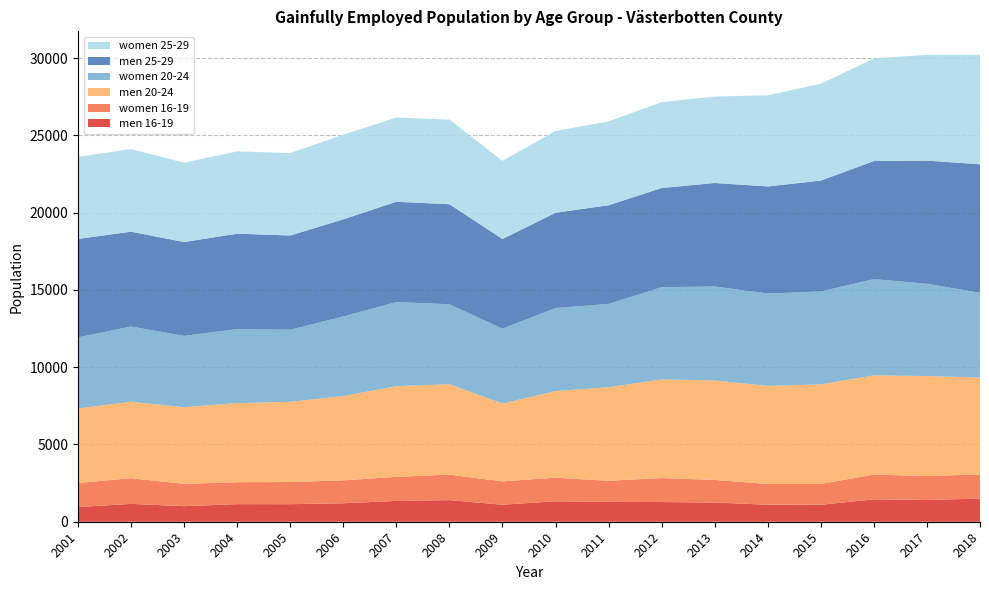

Reading left to right, extract all data points from this chart.

men 16-19: 946	1155	1006	1139	1135	1195	1347	1396	1100	1322	1286	1273	1243	1098	1096	1450	1407	1497
women 16-19: 1563	1661	1443	1420	1434	1484	1555	1652	1511	1529	1363	1553	1461	1345	1351	1602	1552	1560
men 20-24: 4827	4949	4962	5117	5189	5454	5868	5851	5036	5602	6053	6386	6436	6350	6438	6421	6467	6276
women 20-24: 4595	4866	4613	4787	4665	5150	5444	5173	4843	5377	5389	5965	6081	5973	6017	6225	5971	5482
men 25-29: 6369	6137	6073	6174	6099	6283	6492	6473	5802	6161	6389	6416	6698	6928	7173	7642	7969	8317
women 25-29: 5308	5346	5134	5326	5331	5477	5446	5474	5059	5294	5425	5557	5594	5900	6264	6637	6851	7088